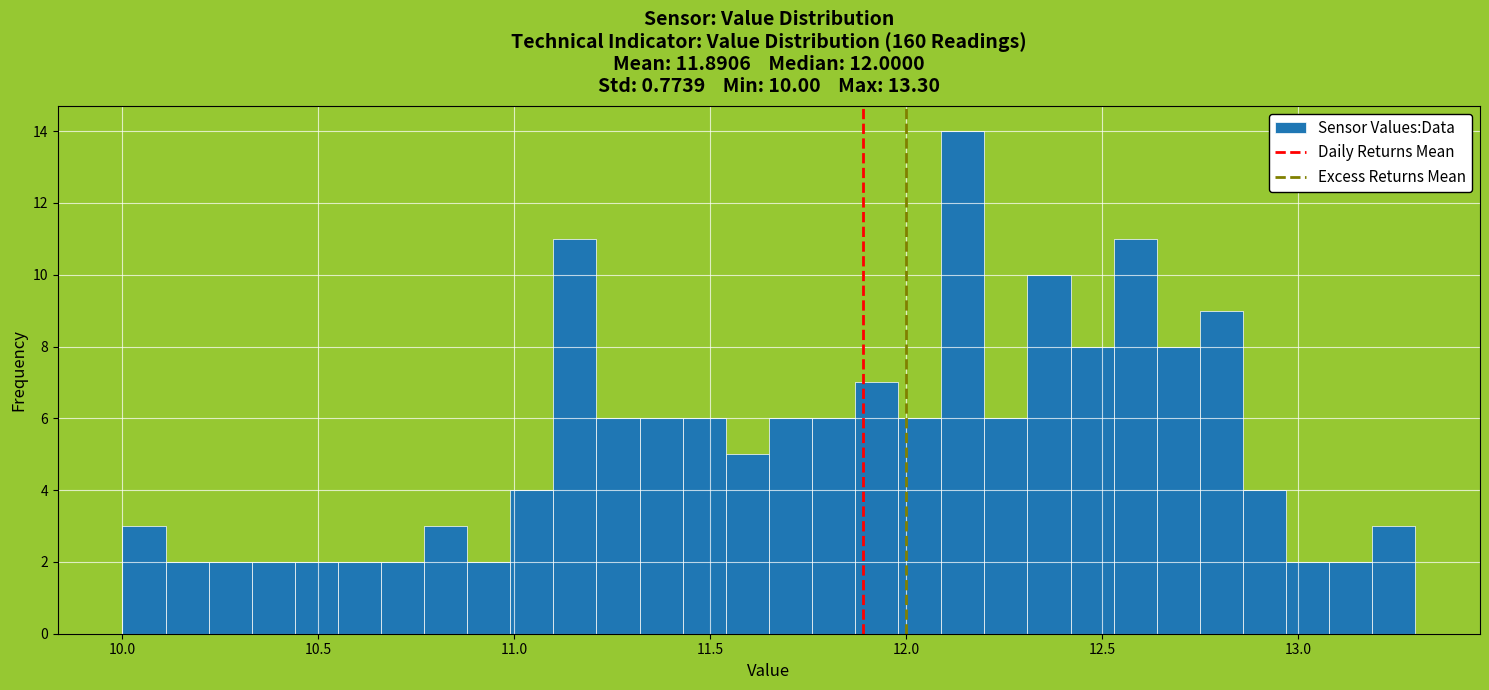

Around what value on the x-axis is the tallest bar? Give the approximate position of its centre, as read against the axis.

12.15